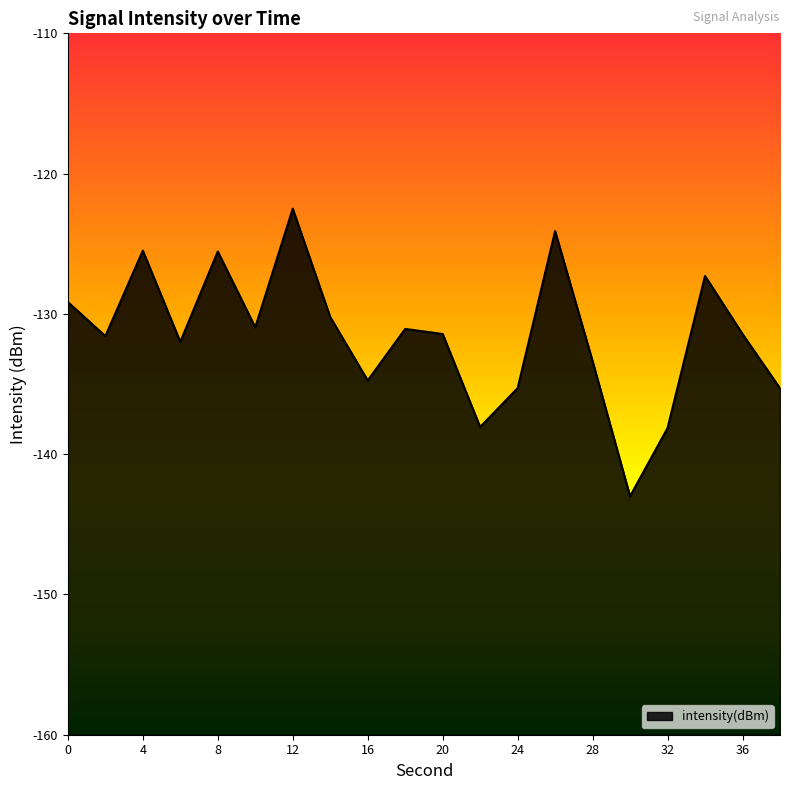

What is the difference between the maximum and minimum values?

20.5